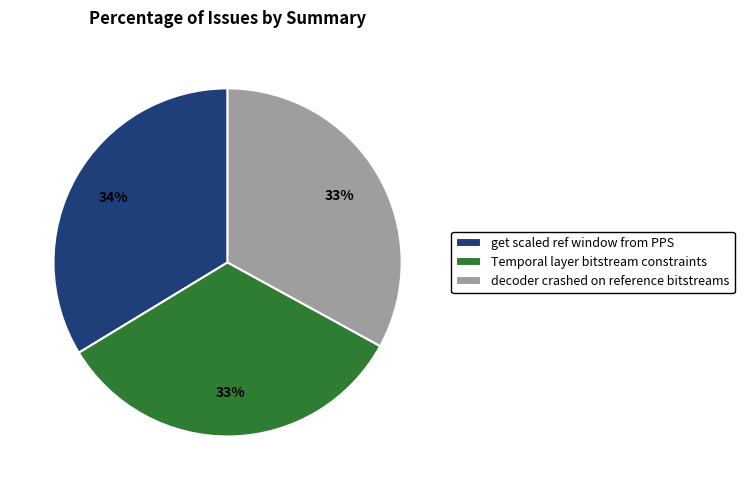

Is the sum of get scaled ref window from PPS and Temporal layer bitstream constraints greater than half?

Yes